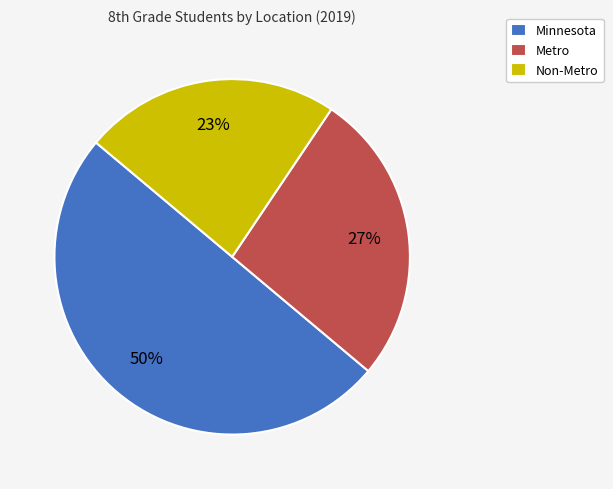

To the nearest percent, what percentage of the pie is Metro?

27%